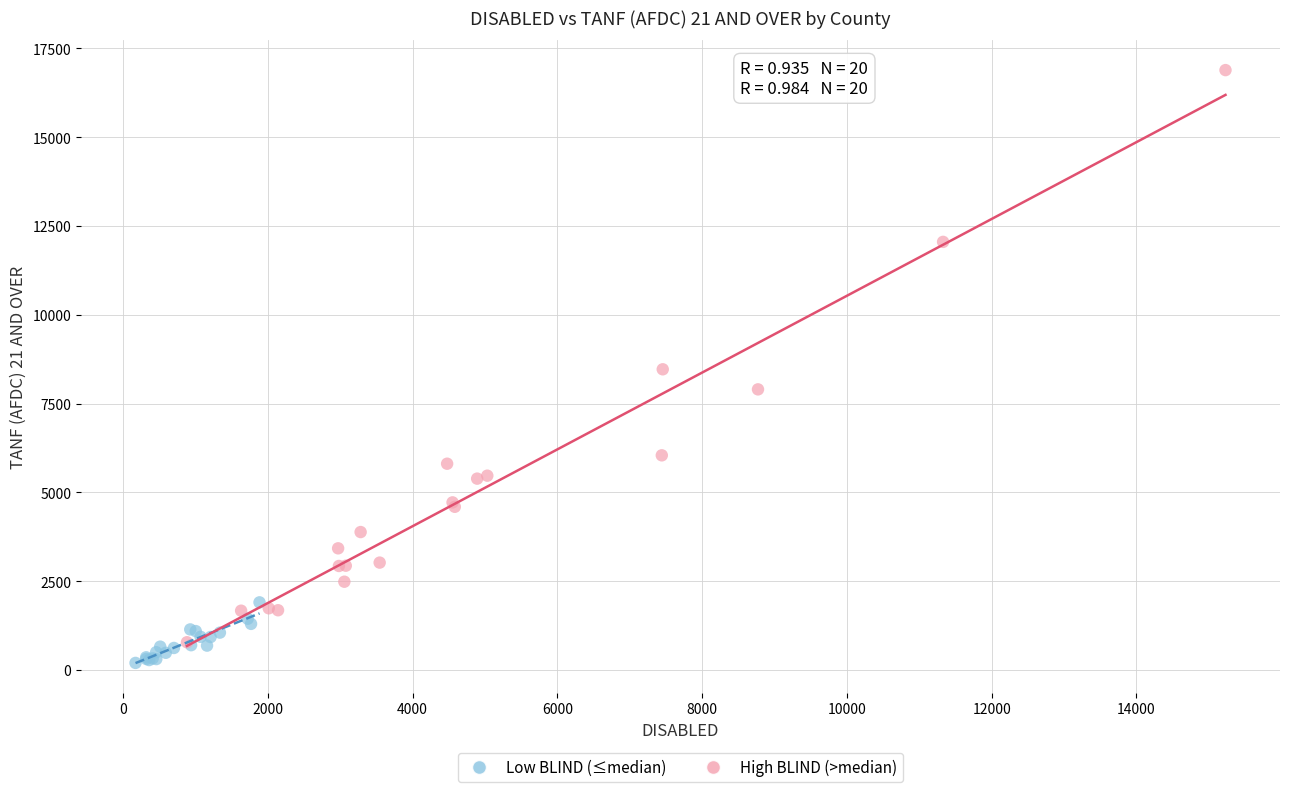

What are all the series names shown in the legend?

Low BLIND (≤median), High BLIND (>median)